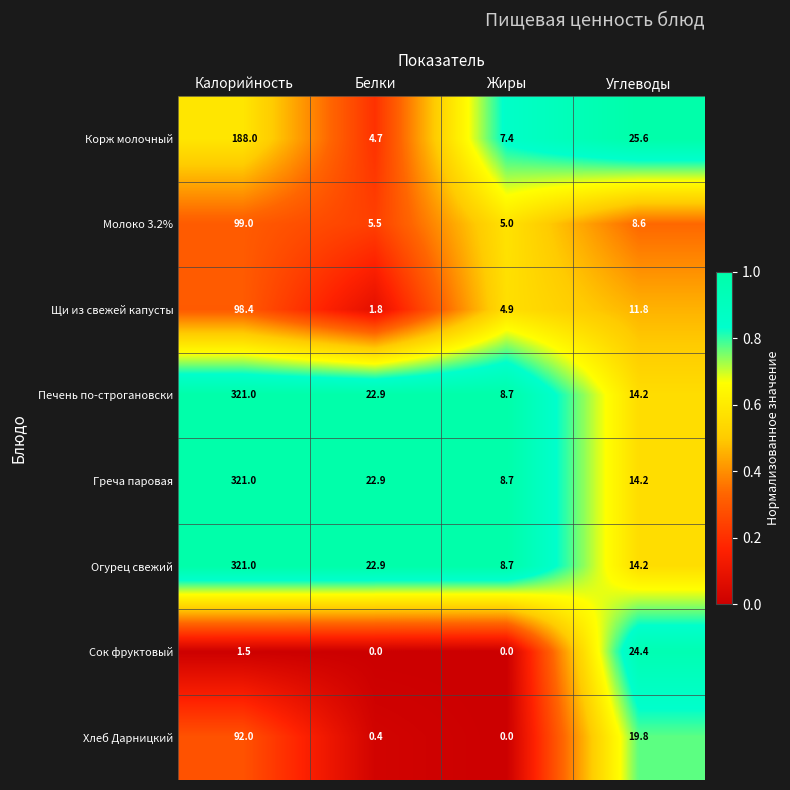

What is the sum of the Молоко 3.2% values at Белки and Калорийность?

104.5